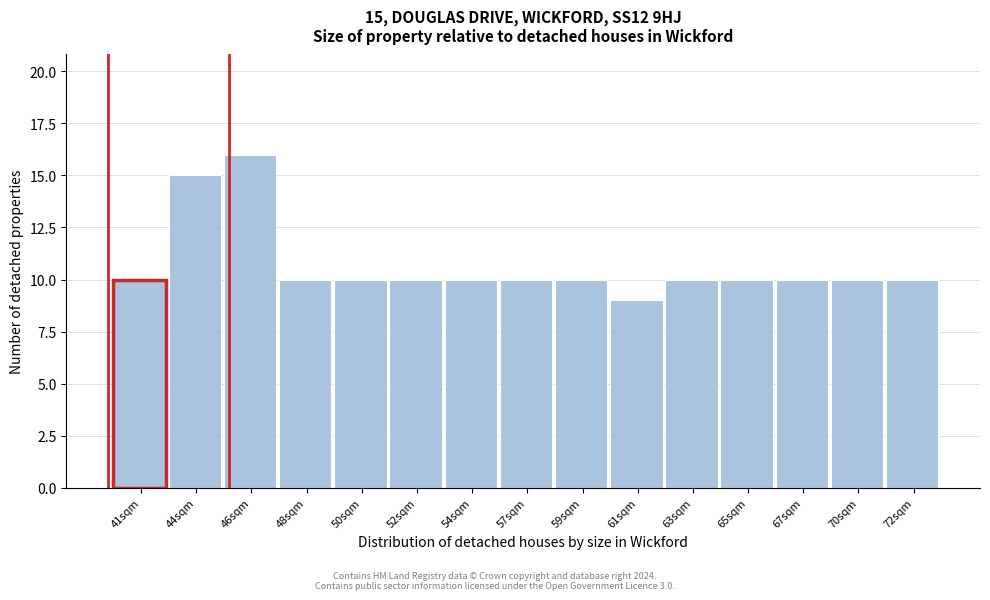

Reading left to right, list all the values displayed in this chart.

41sqm=10	44sqm=15	46sqm=16	48sqm=10	50sqm=10	52sqm=10	54sqm=10	57sqm=10	59sqm=10	61sqm=9	63sqm=10	65sqm=10	67sqm=10	70sqm=10	72sqm=10